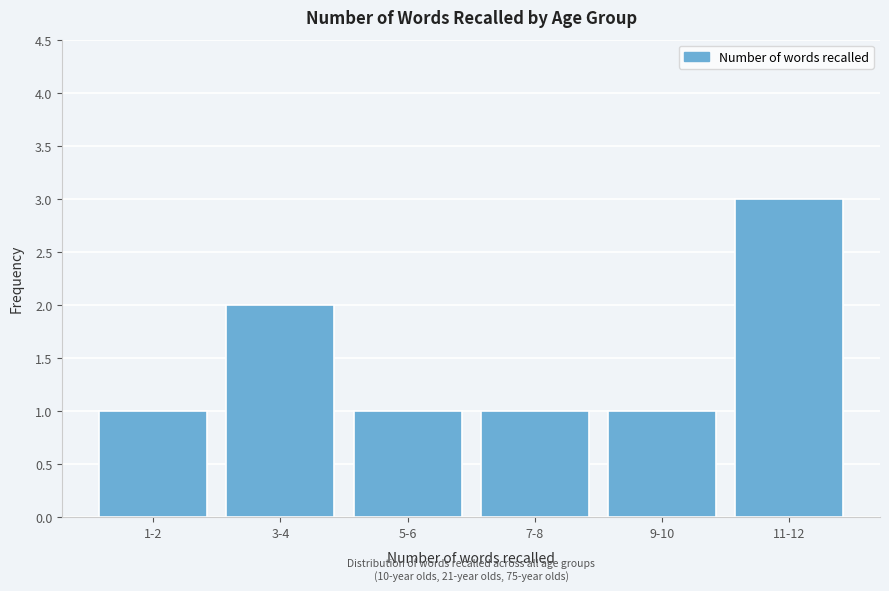

Reading left to right, list all the values displayed in this chart.

1-2=1	3-4=2	5-6=1	7-8=1	9-10=1	11-12=3